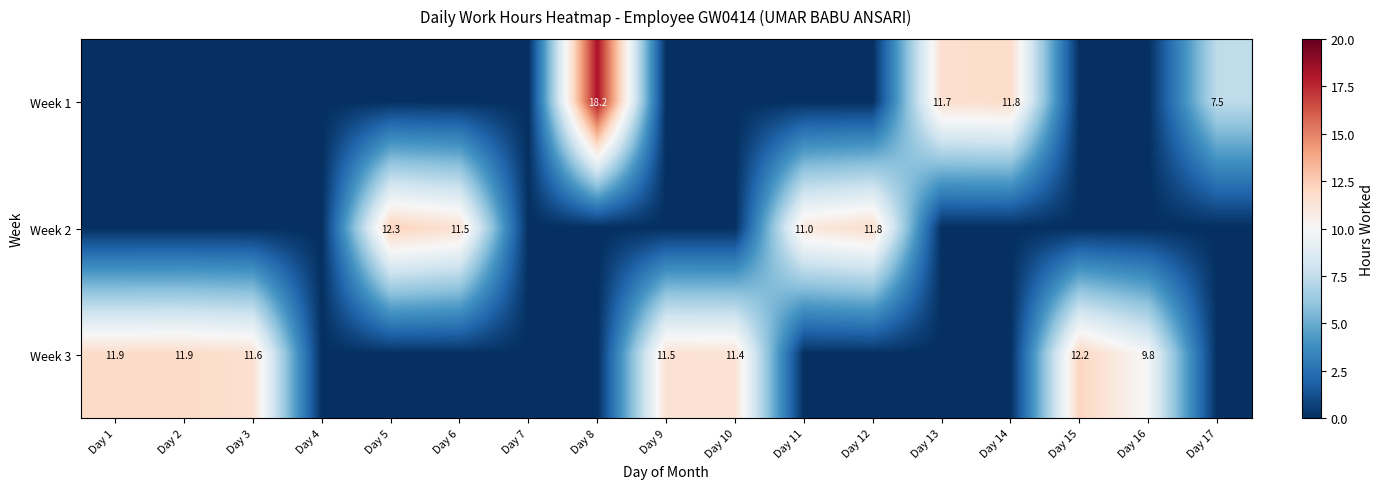

What is the difference between the highest and lowest values at Day 1?

11.9